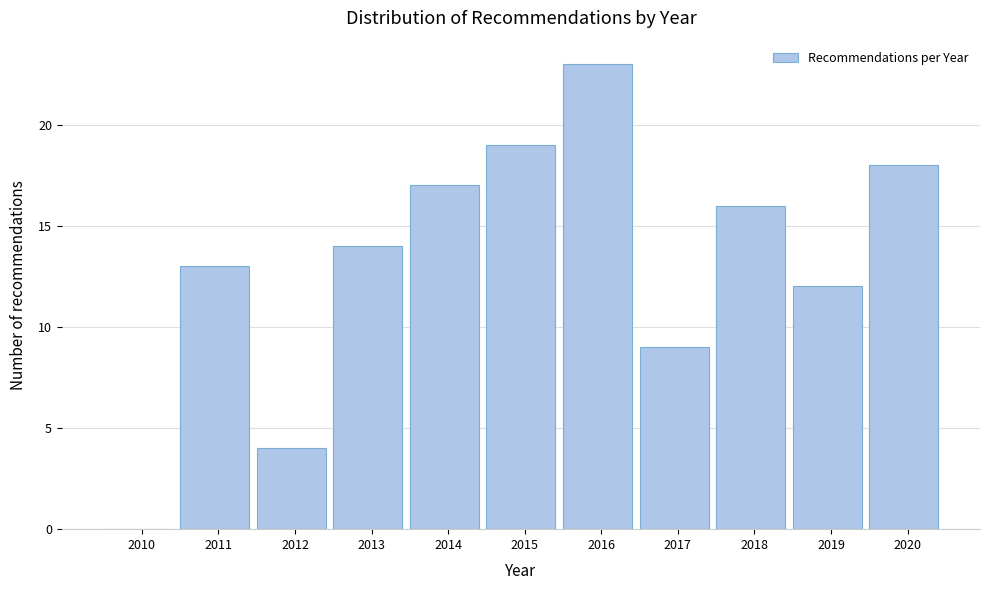

Reading left to right, what are all the values shown in this chart?

2010=0	2011=13	2012=4	2013=14	2014=17	2015=19	2016=23	2017=9	2018=16	2019=12	2020=18